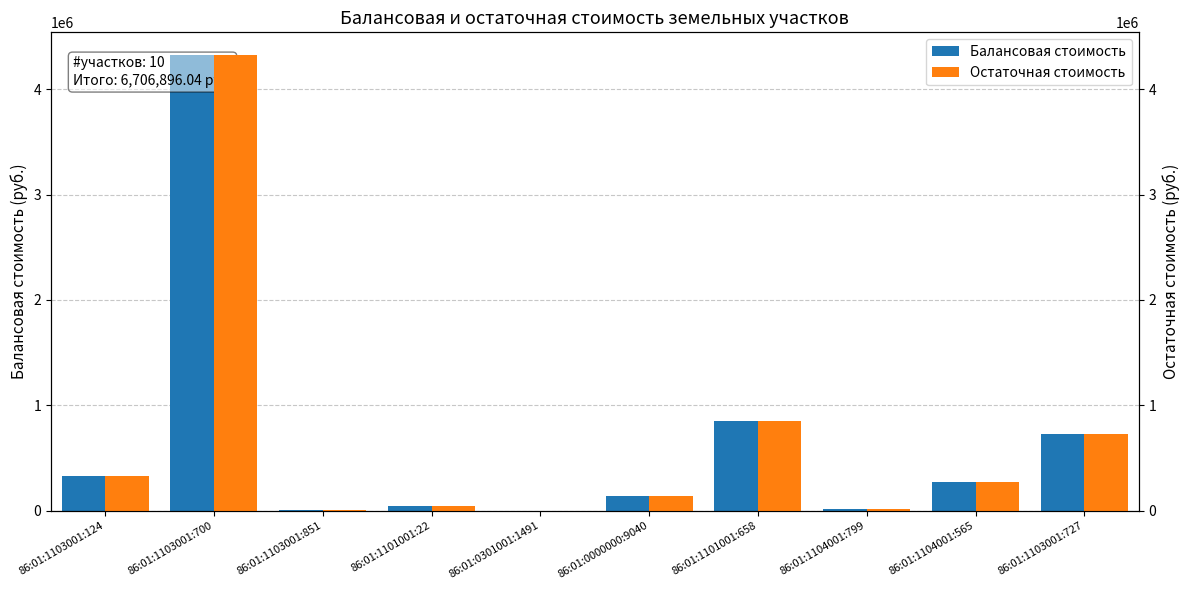

At how many categories does at least one series exceed 2507093?

1